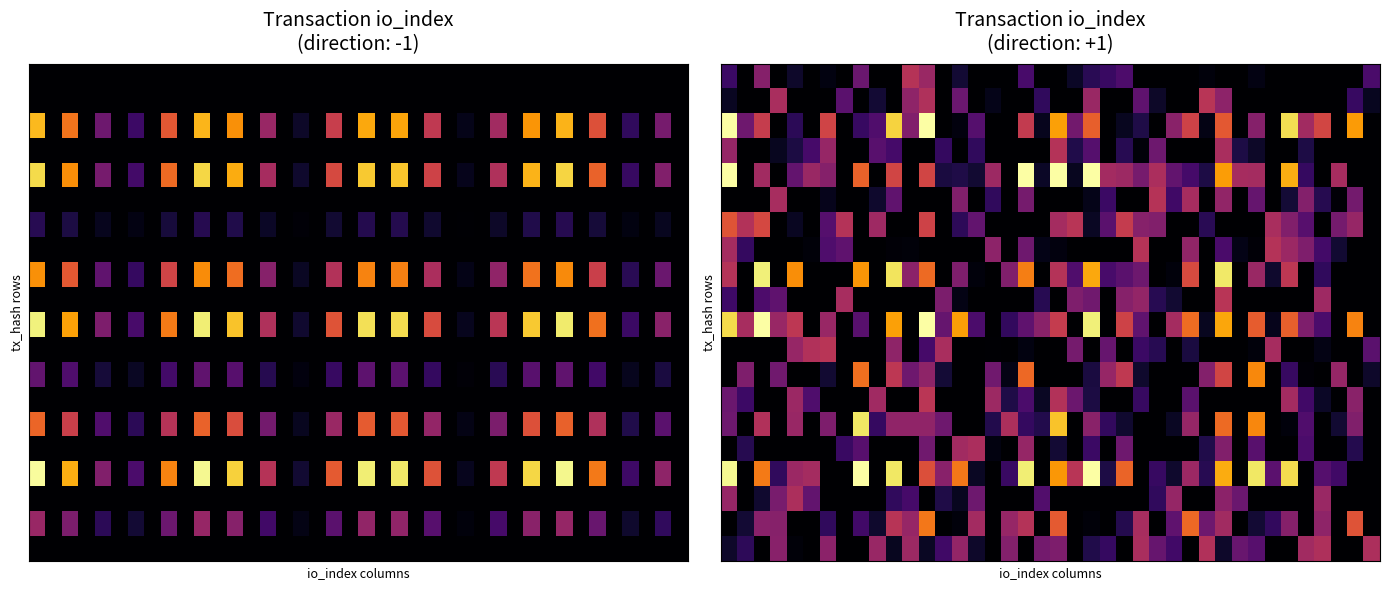

What is the maximum value shown in the chart?

310.0